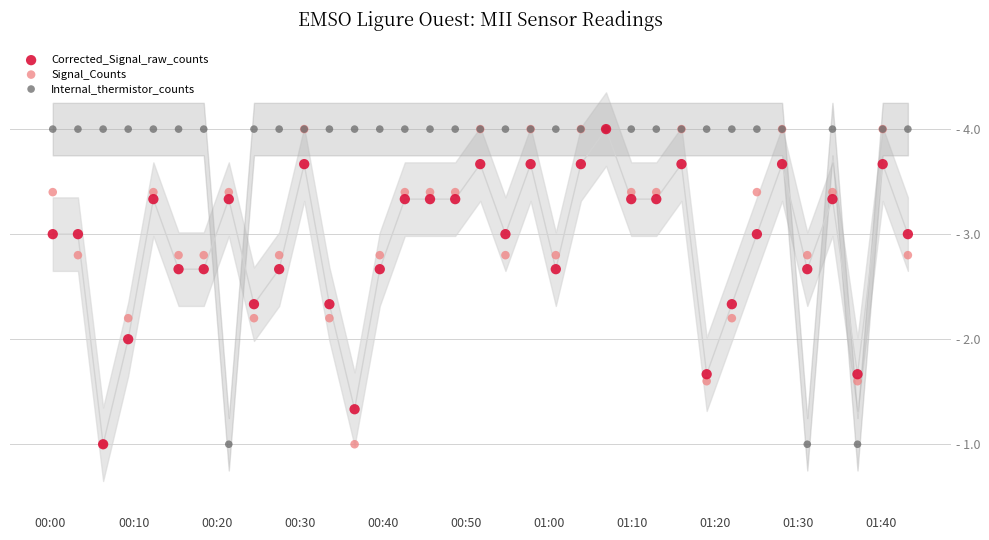

What are all the series names shown in the legend?

Corrected_Signal_raw_counts, Signal_Counts, Internal_thermistor_counts